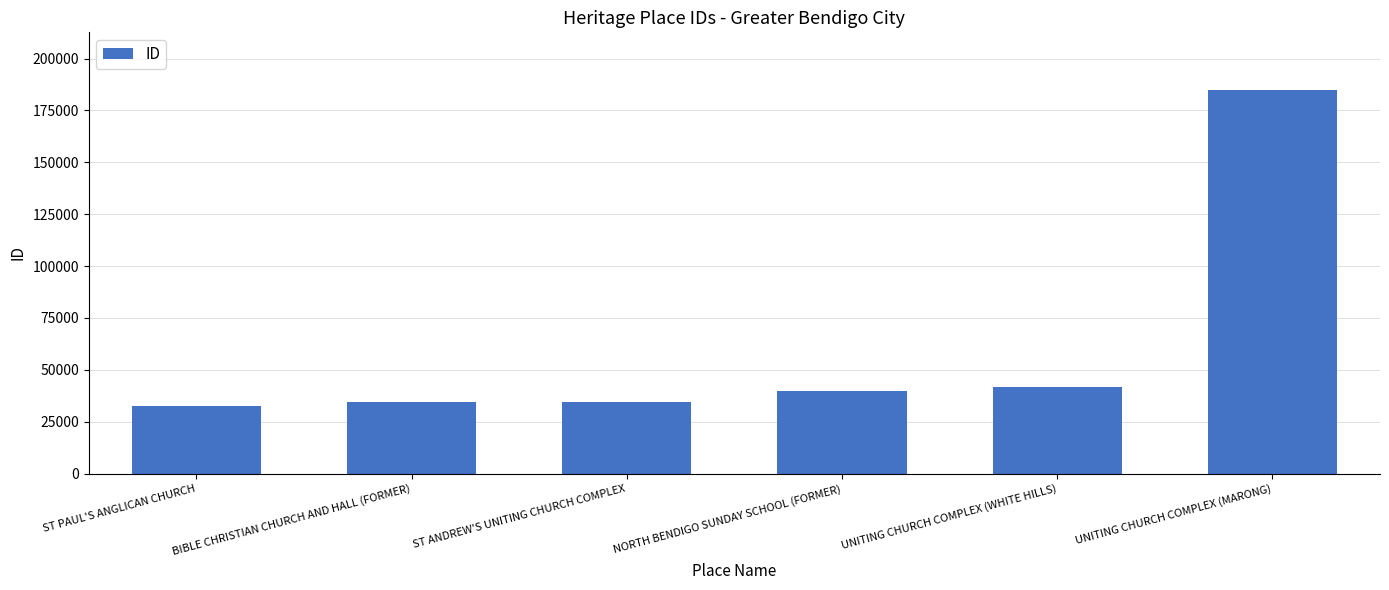

What is the value of the 6th bar from the left?

184932